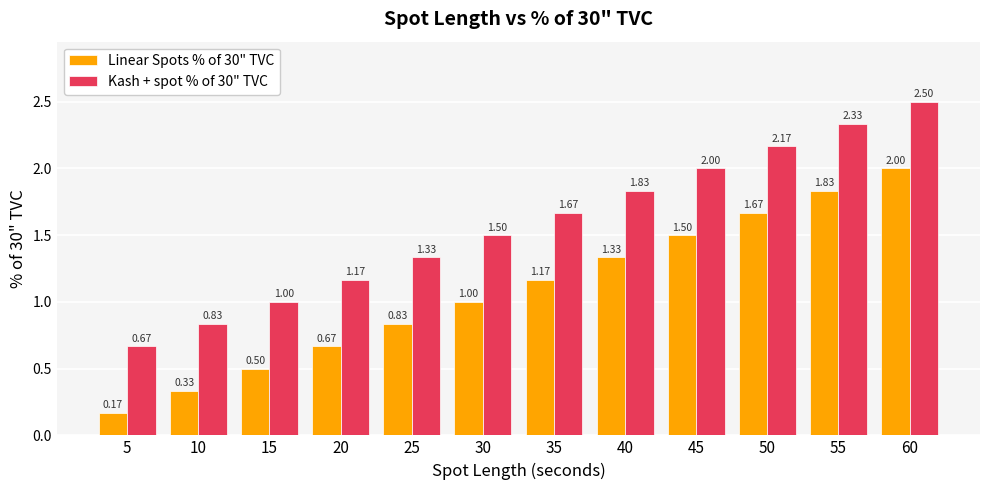

What are all the series names shown in the legend?

Linear Spots % of 30" TVC, Kash + spot % of 30" TVC